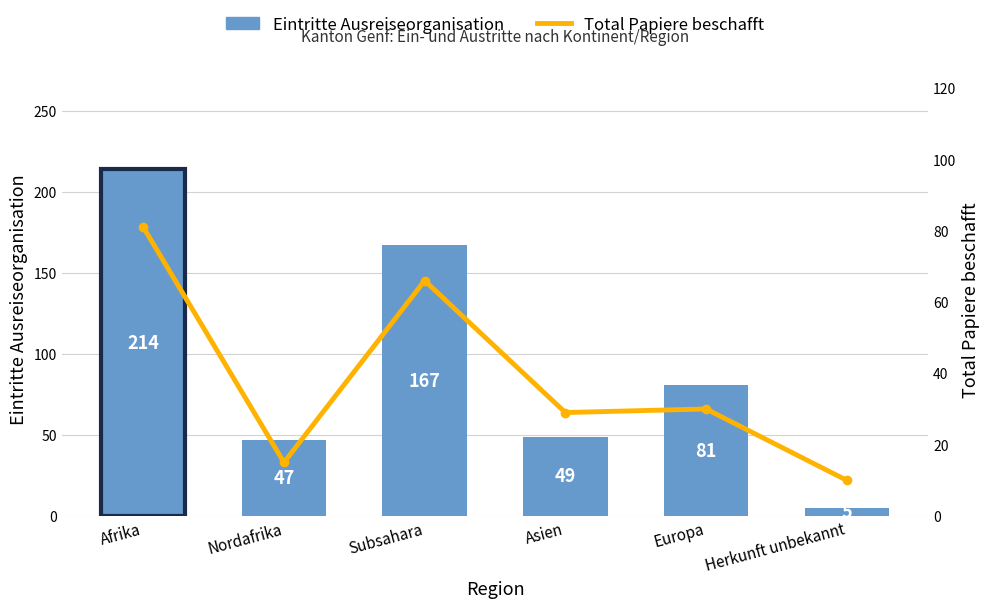

What is the value of the Eintritte Ausreiseorganisation bar at the 4th from the left?

49